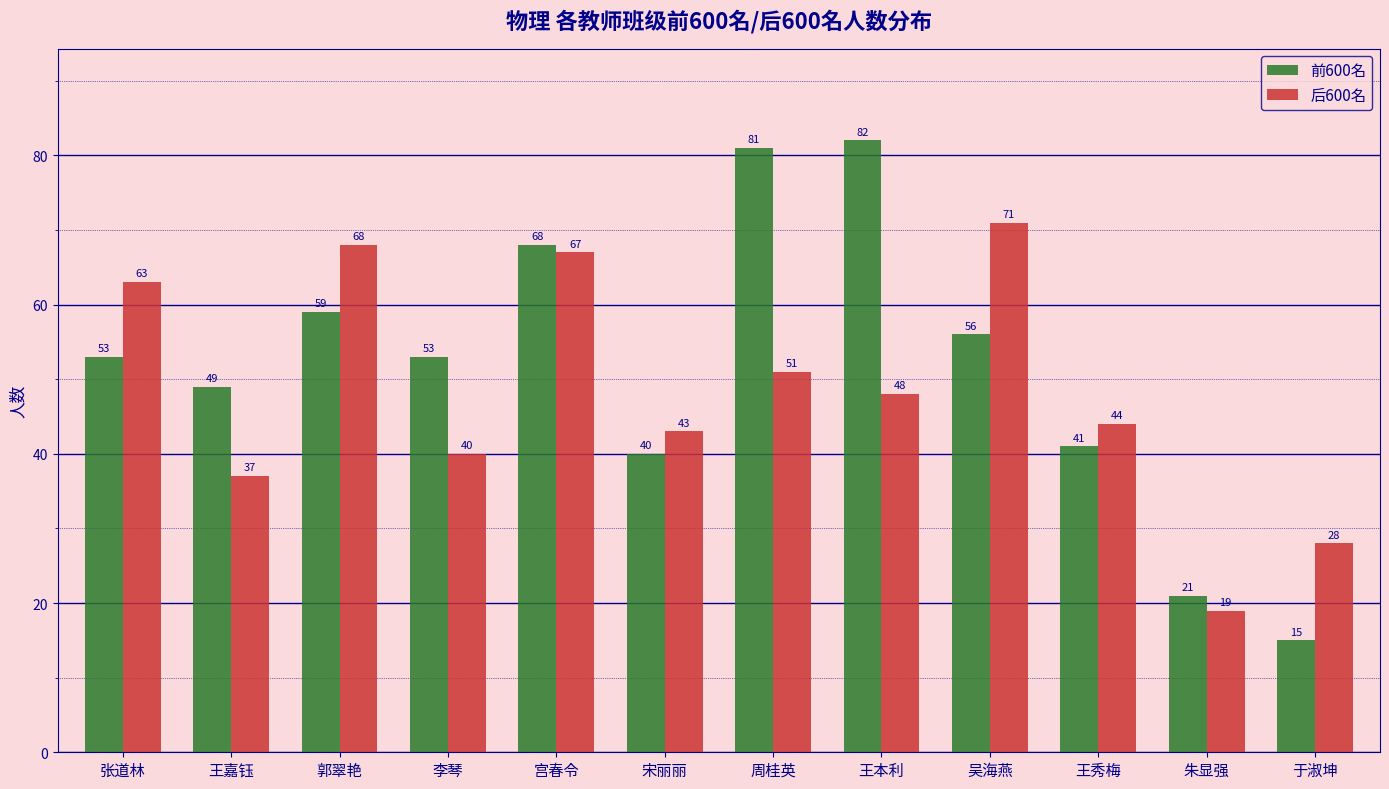

Rank the series at 宋丽丽 from lowest to highest value.

前600名, 后600名